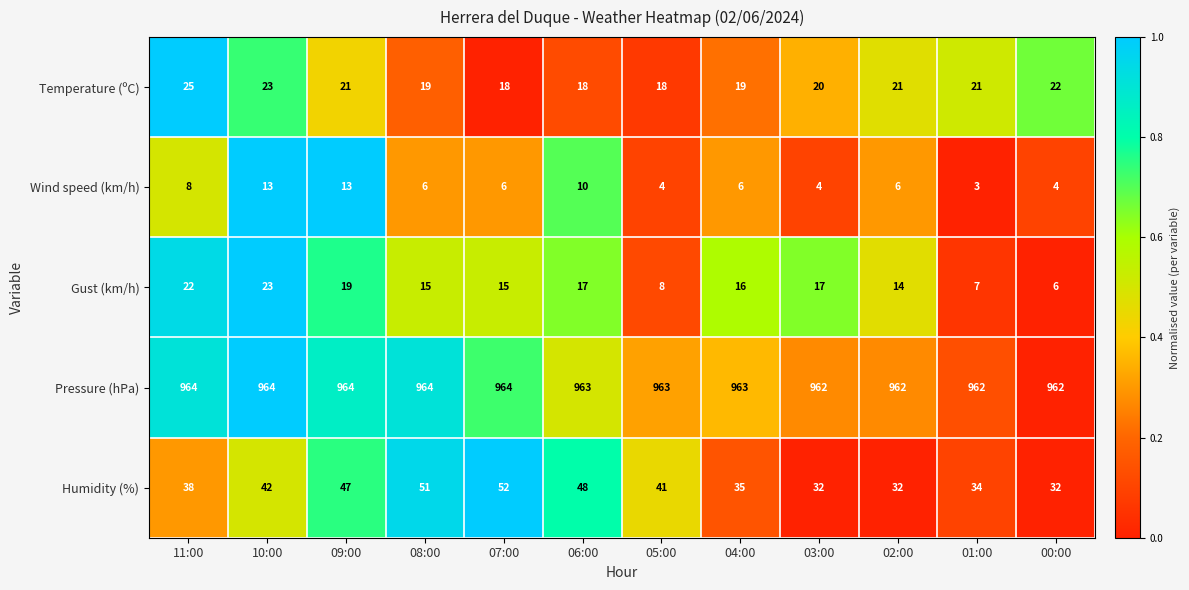

Read the Pressure (hPa) value at 05:00.

963